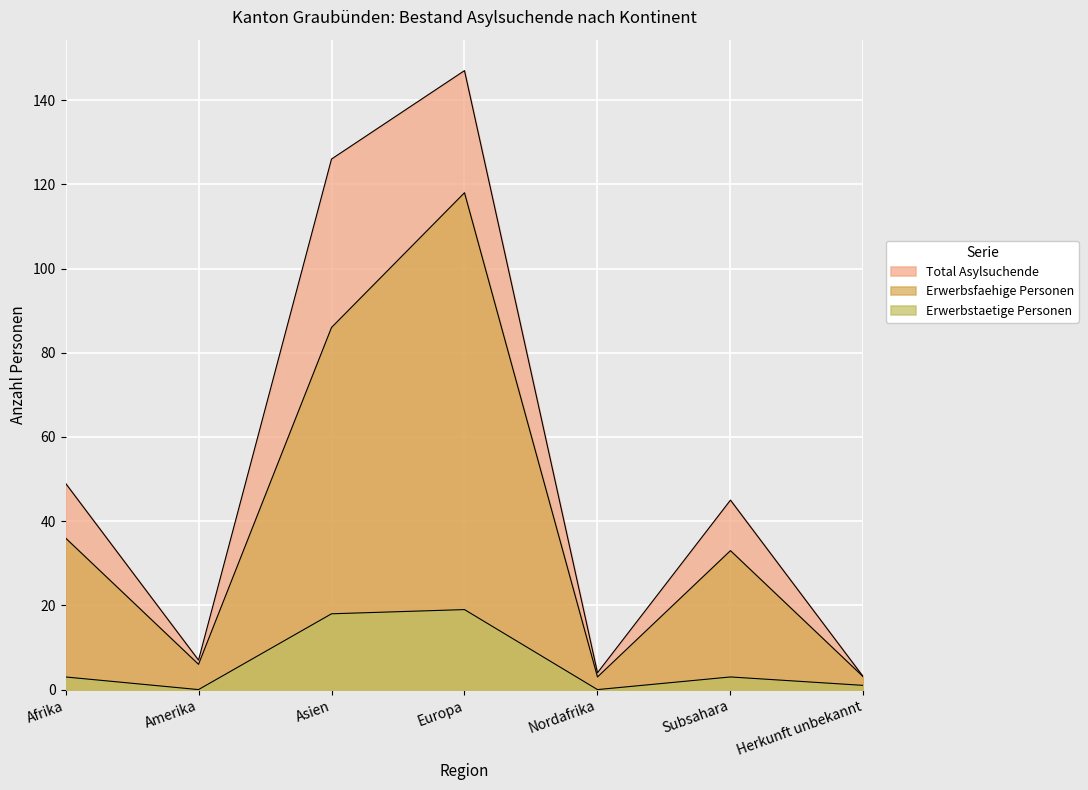

What is the total value across all series at Amerika?

13